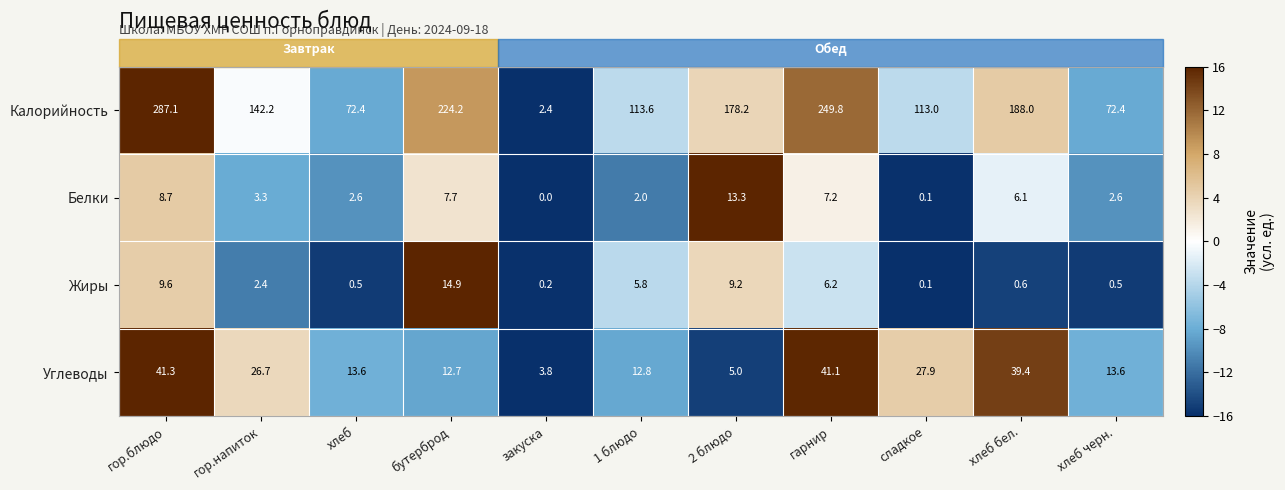

At бутерброд, list the series in order from largest to smallest.

Калорийность, Жиры, Углеводы, Белки